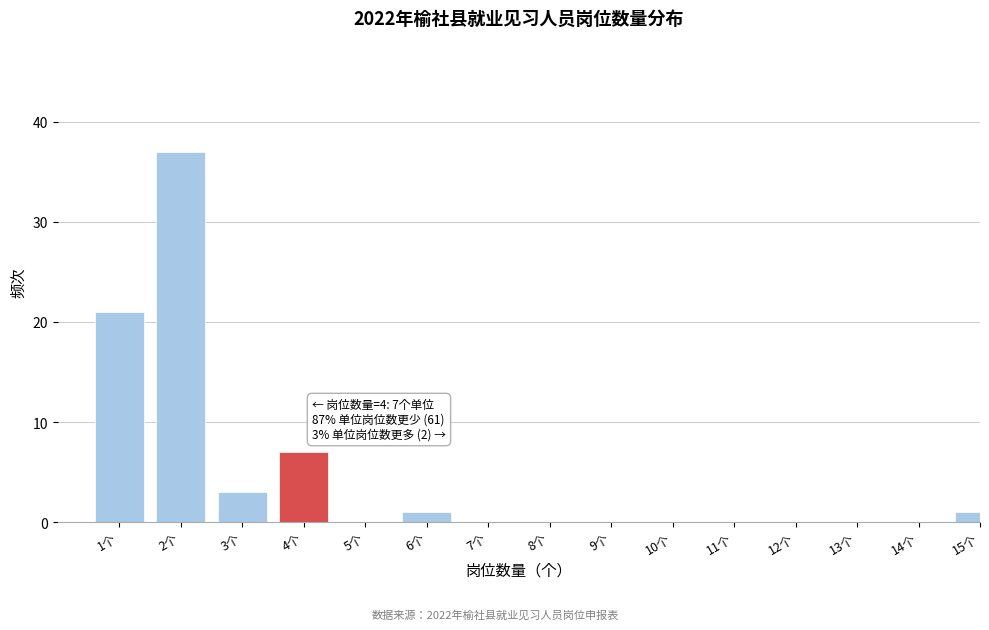

Reading right to left, what are all the values shown in this chart?

15个=1	14个=0	13个=0	12个=0	11个=0	10个=0	9个=0	8个=0	7个=0	6个=1	5个=0	4个=7	3个=3	2个=37	1个=21